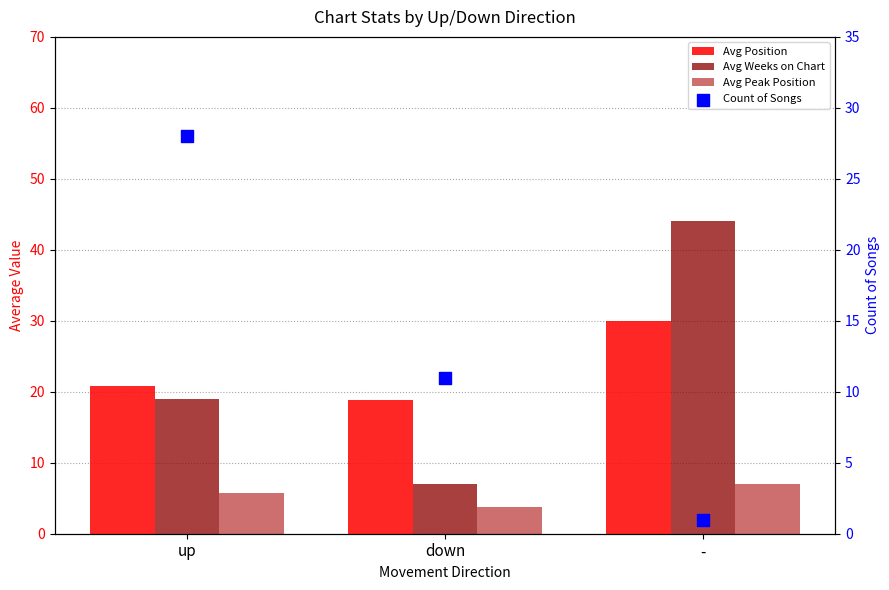

Which series has the largest total across all categories?

Avg Weeks on Chart